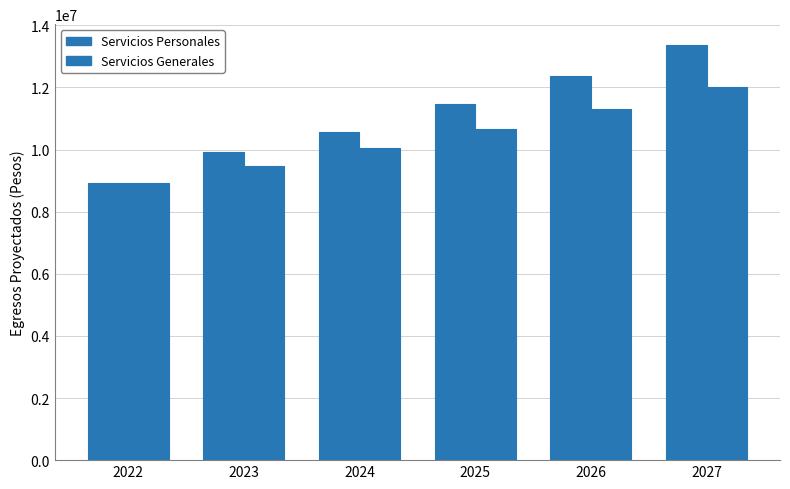

Where is Servicios Personales nearest to the value 11150677?

2025